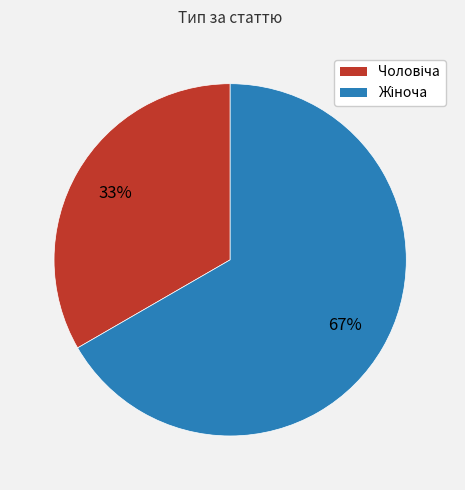

Does any single category account for the majority?

Yes